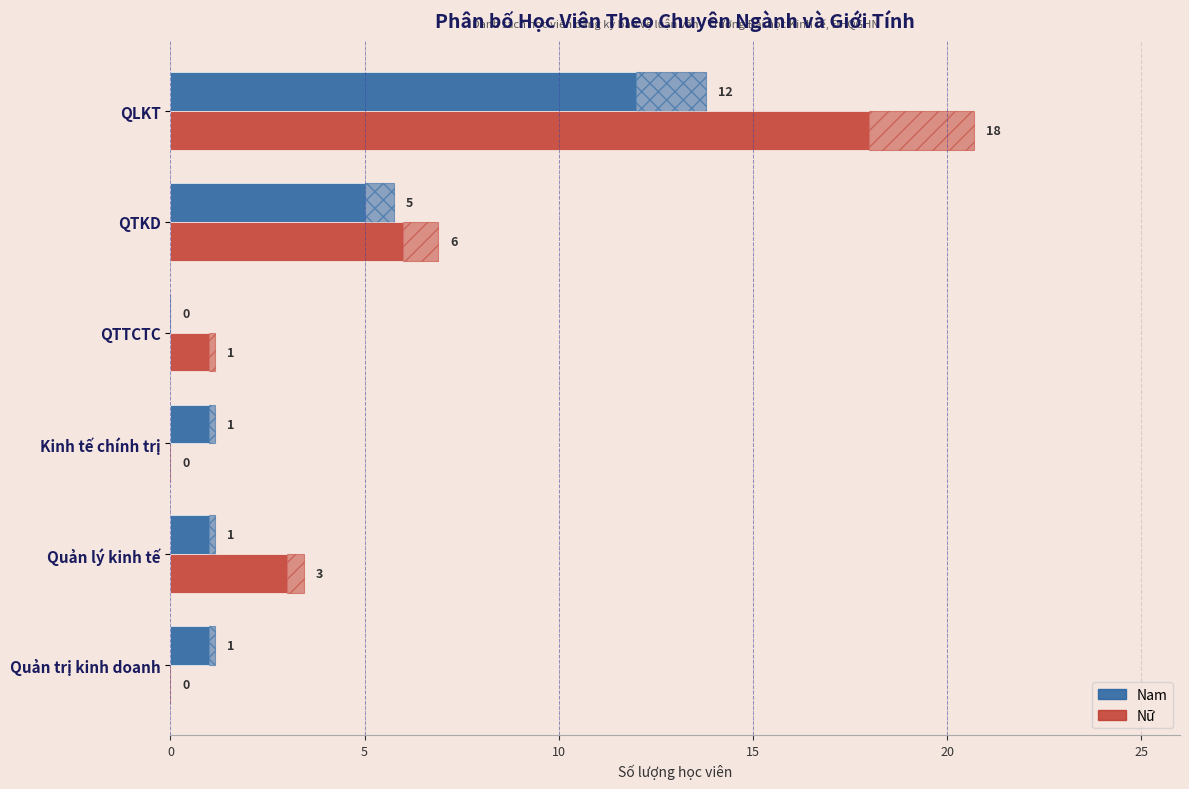

Is it true that Nam equals 2 at QTKD?

False